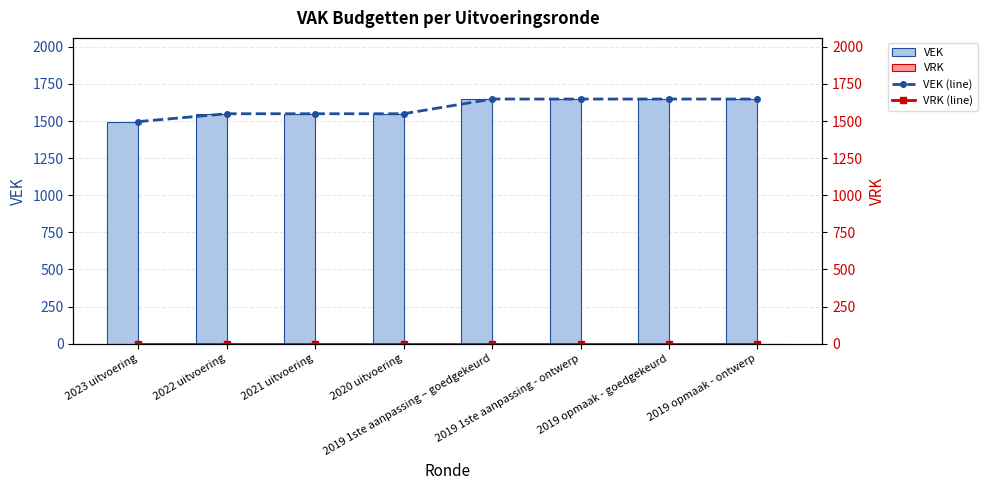

The VEK (line) series shows 1549 at 2021 uitvoering. True or false?

True